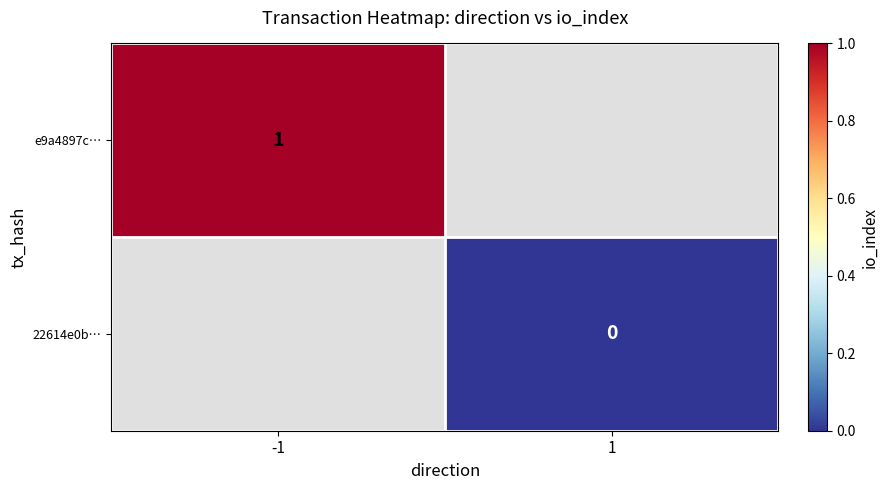

Is the value of e9a4897c… at -1 greater than the value of 22614e0b… at 1?

Yes